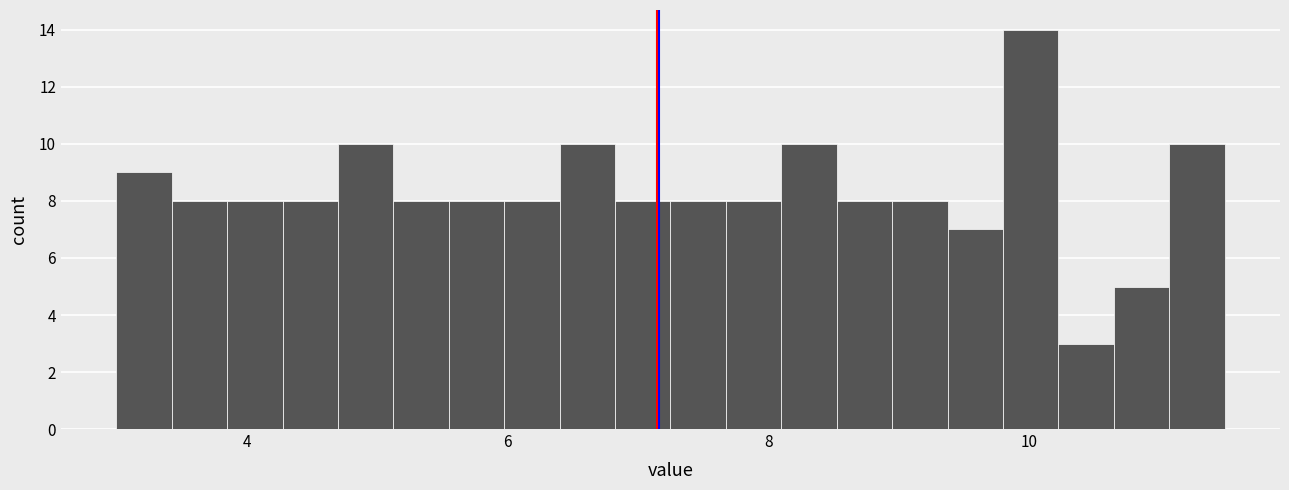

Read against the x-axis, roughly where is the centre of the tallest bar?

10.0